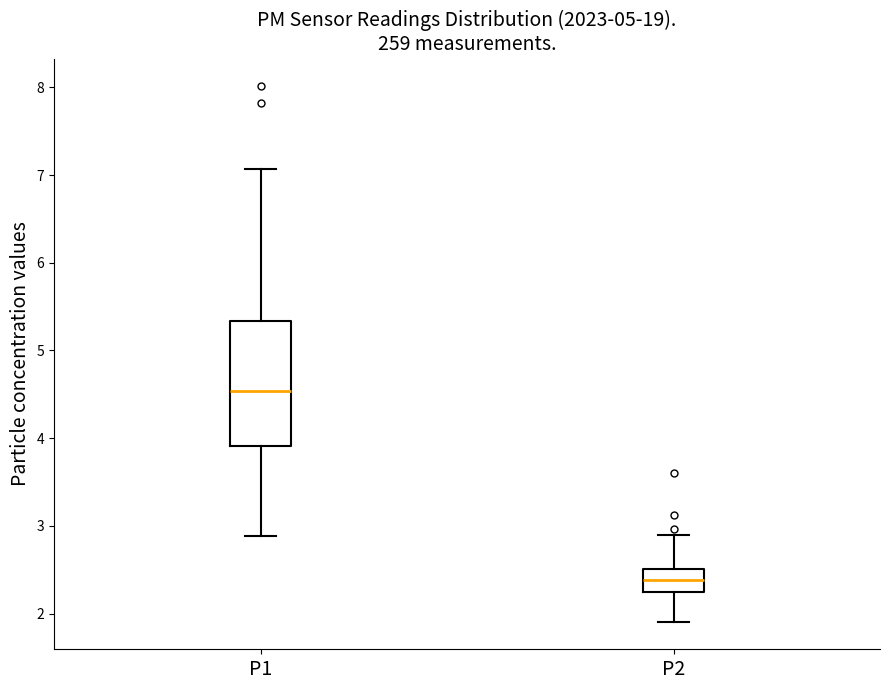

Which box is the tallest, from its lower edge to its upper edge?

P1